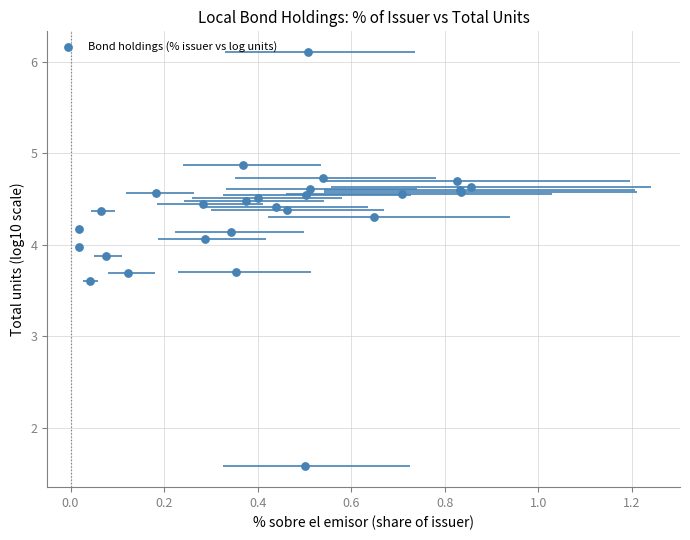

What Y value in the scatter plot is closest to 3?

3.6